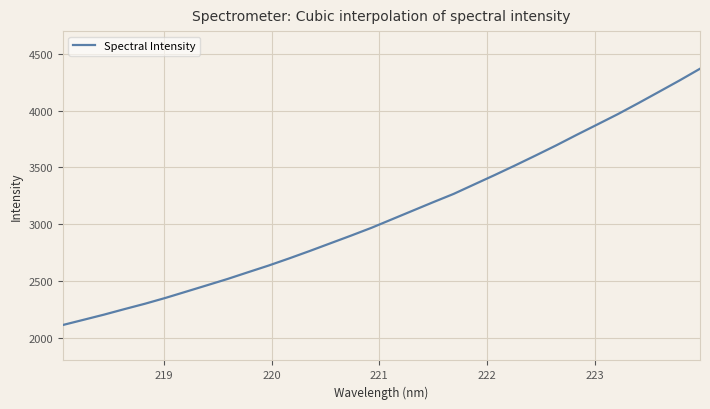

What is the minimum value shown in the chart?

2112.2